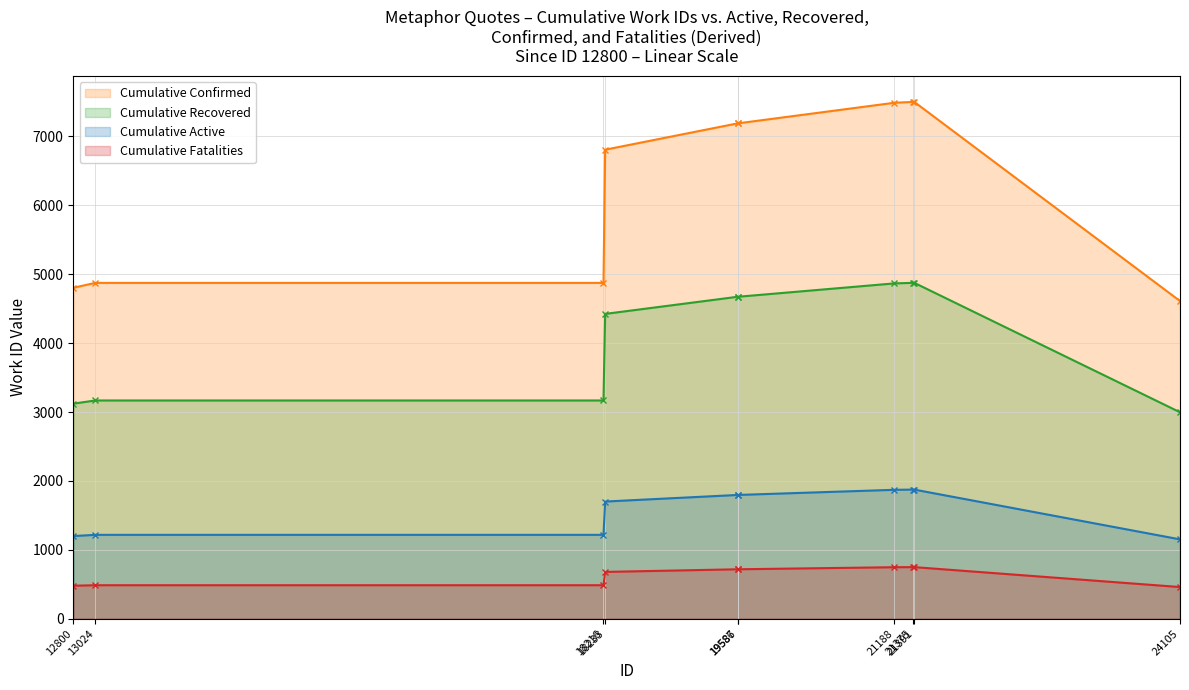

What is the sum of all values?

62819